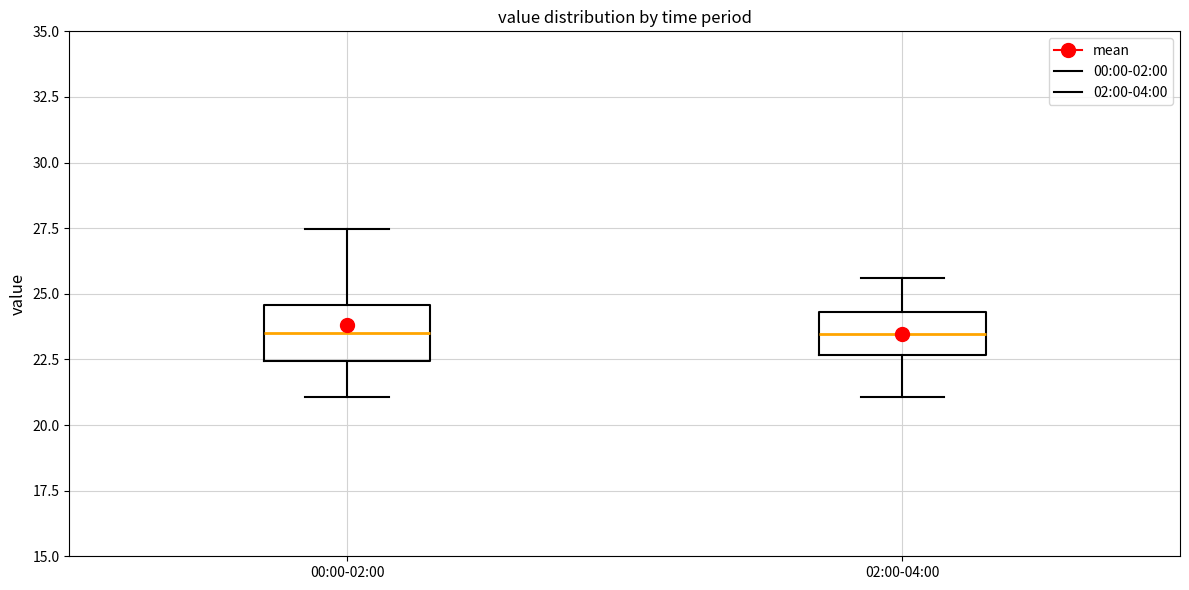

Reading left to right, read every box against the y-axis: the position of its median line, the range the box covers, and the ends of its whiskers. The values are not printed on the chart, so give them approximately, as read against the axis.

00:00-02:00: median 23.5, box 22.5 to 24.5, whiskers 21.0 to 27.5
02:00-04:00: median 23.5, box 22.5 to 24.5, whiskers 21.0 to 25.5